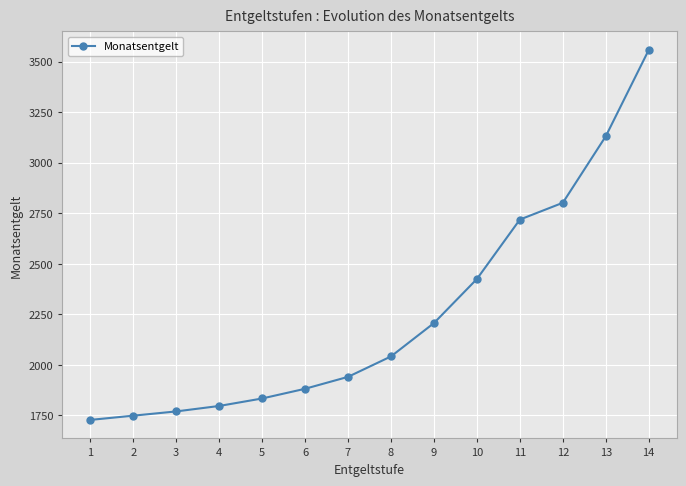

At which category does the chart reach its peak across all series?

14